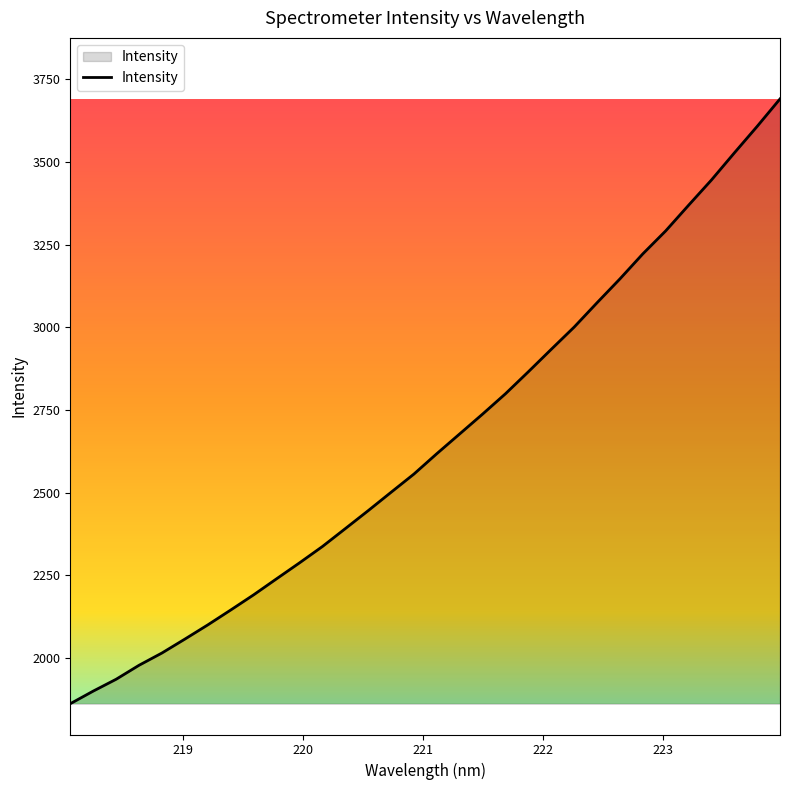

What is the greatest value displayed?

3690.6